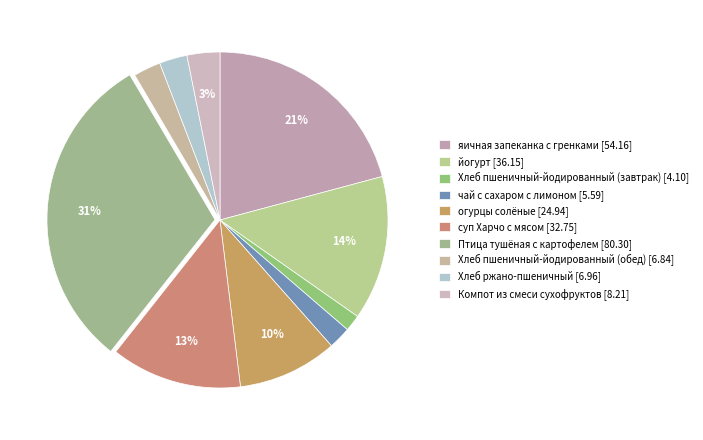

How many segments does this pie chart have?

10